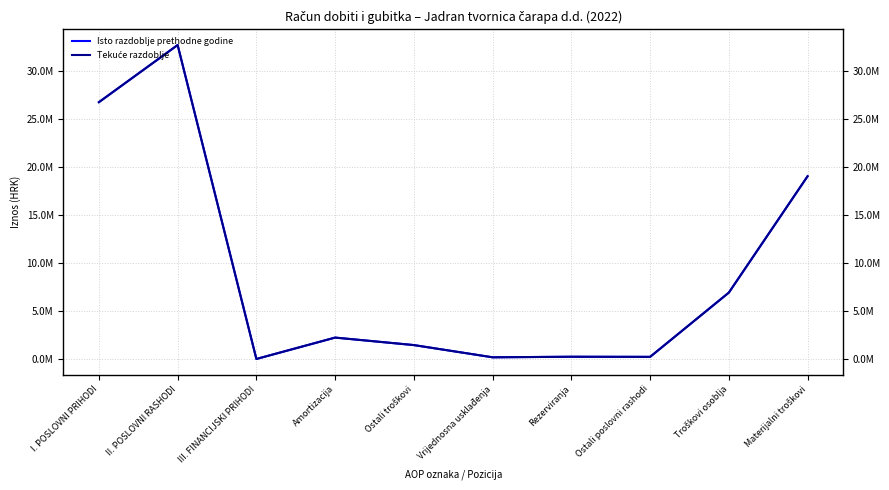

Reading left to right, list all the values displayed in this chart.

Isto razdoblje prethodne godine: I. POSLOVNI PRIHODI=26765213	II. POSLOVNI RASHODI=32721303	III. FINANCIJSKI PRIHODI=0	Amortizacija=2228841	Ostali troškovi=1447863	Vrijednosna usklađenja=174034	Rezerviranja=232138	Ostali poslovni rashodi=219833	Troškovi osoblja=6917956	Materijalni troškovi=19046223
Tekuće razdoblje: I. POSLOVNI PRIHODI=26765213	II. POSLOVNI RASHODI=32721303	III. FINANCIJSKI PRIHODI=0	Amortizacija=2228841	Ostali troškovi=1447863	Vrijednosna usklađenja=174034	Rezerviranja=232138	Ostali poslovni rashodi=219833	Troškovi osoblja=6917956	Materijalni troškovi=19046223